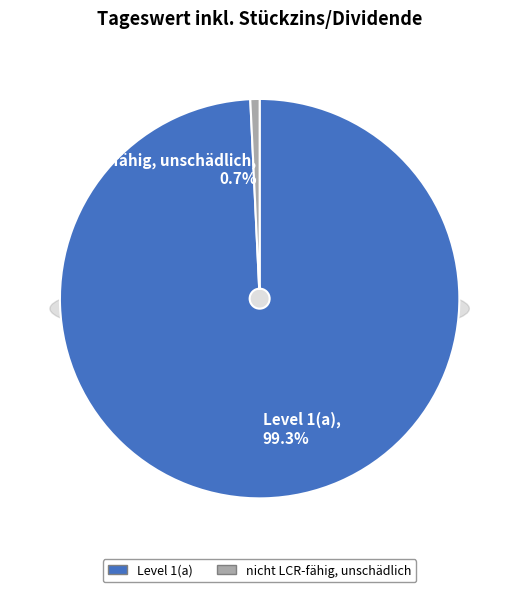

Rank the categories by value from highest to lowest.

Level 1(a), nicht LCR-fähig, unschädlich